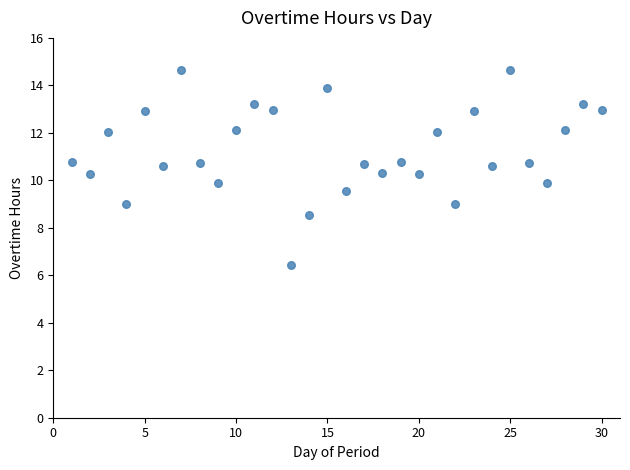

What is the range of X values (max minus min)?

29.0